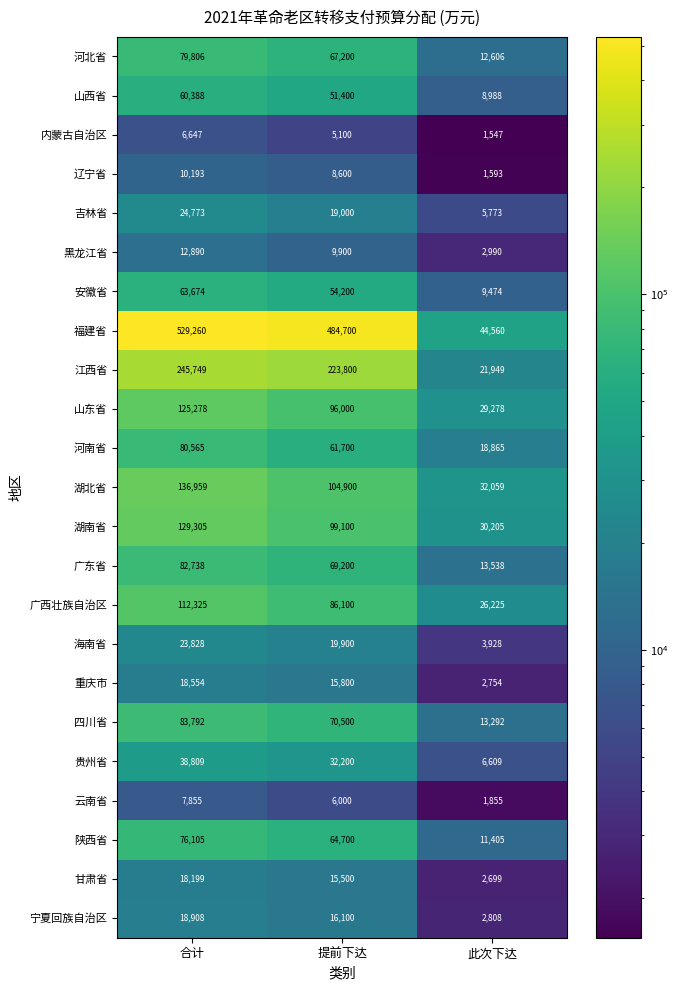

What is the sum of all 河南省 values?

161130